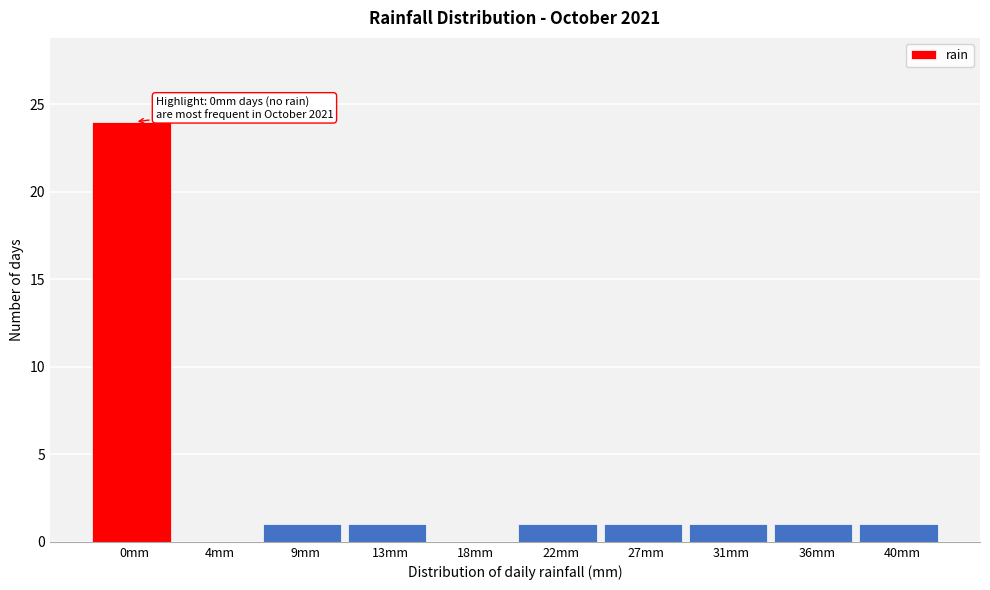

Reading right to left, what are all the values shown in this chart?

40mm=1	36mm=1	31mm=1	27mm=1	22mm=1	18mm=0	13mm=1	9mm=1	4mm=0	0mm=24